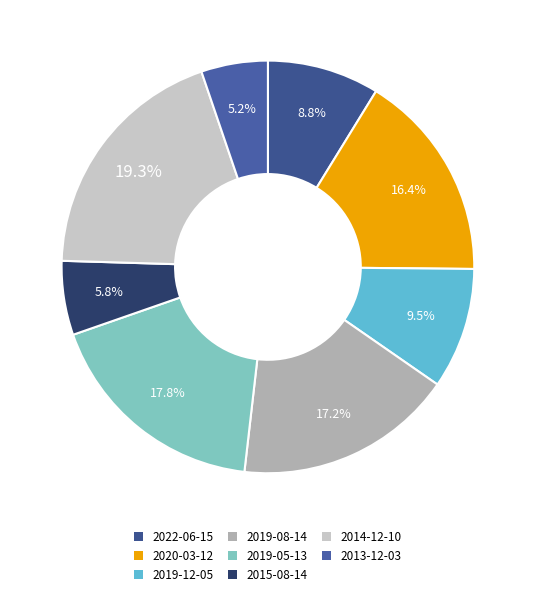

How many segments does this pie chart have?

8